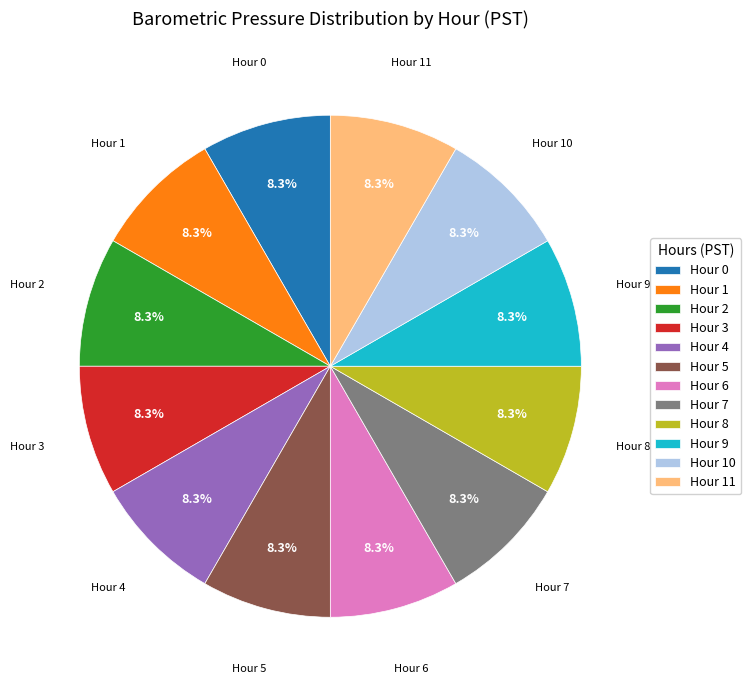

Approximately how many times larger is the value at Hour 9 compared to Hour 5?

1.0